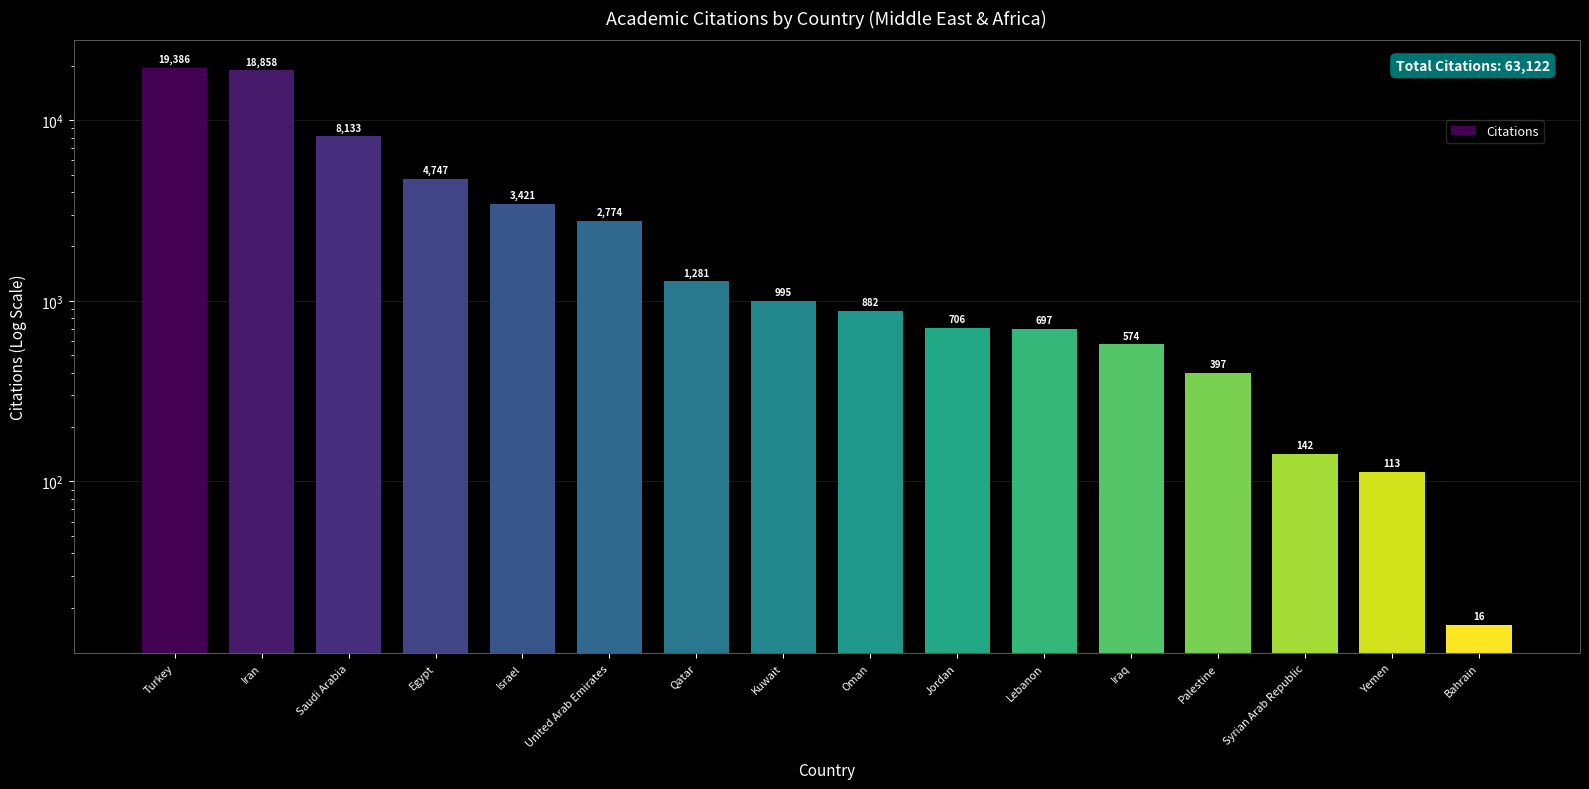

The value at Kuwait is 410. True or false?

False